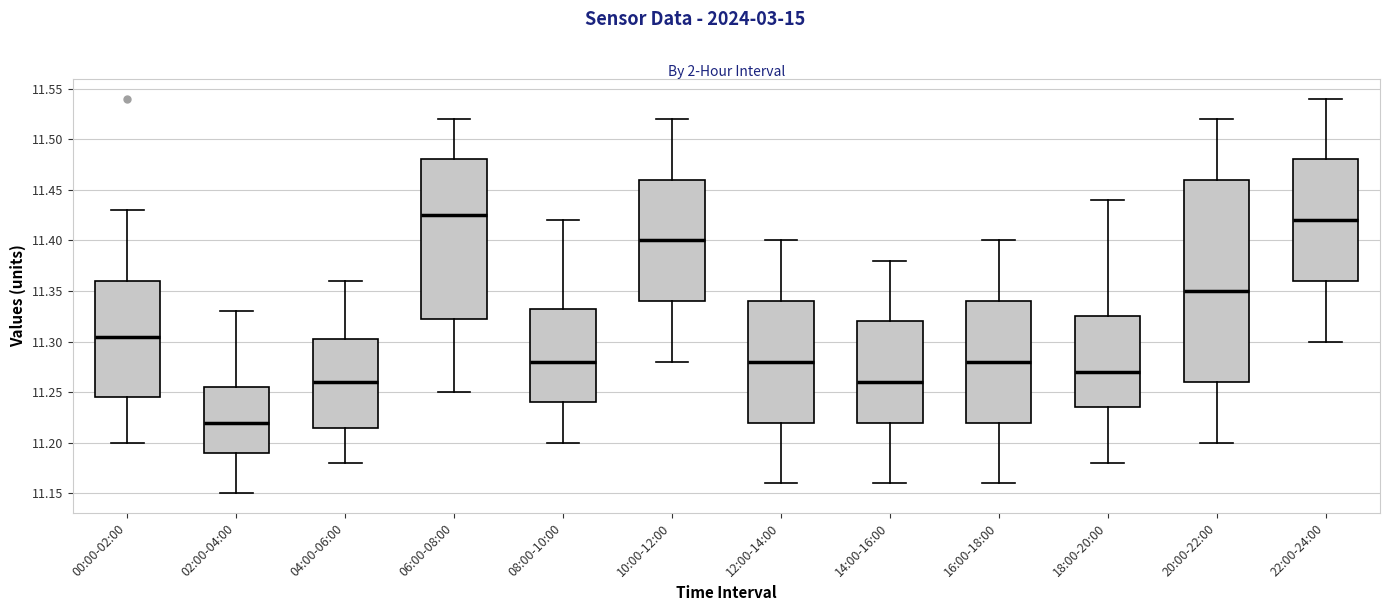

Which box has the lowest median line?

02:00-04:00